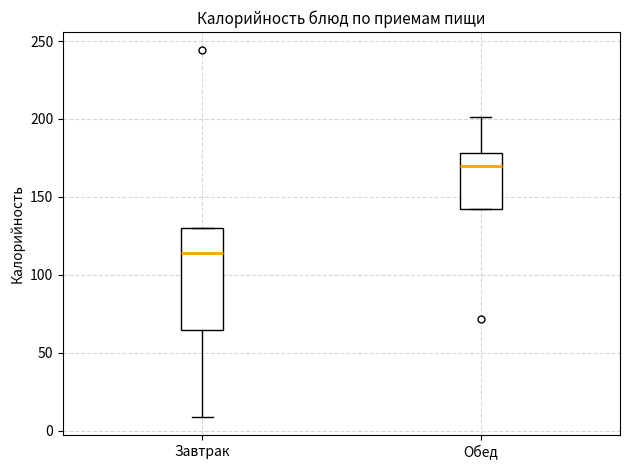

Where is the lower edge of the box for Обед on the y-axis? The values are not printed on the chart, so give them approximately, as read against the axis.

140